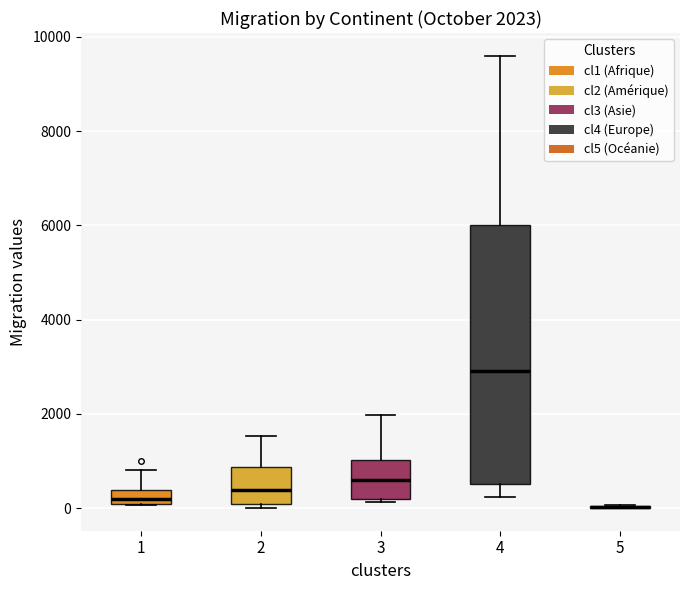

Comparing the boxes themselves (not the whiskers), which one is the tallest?

4